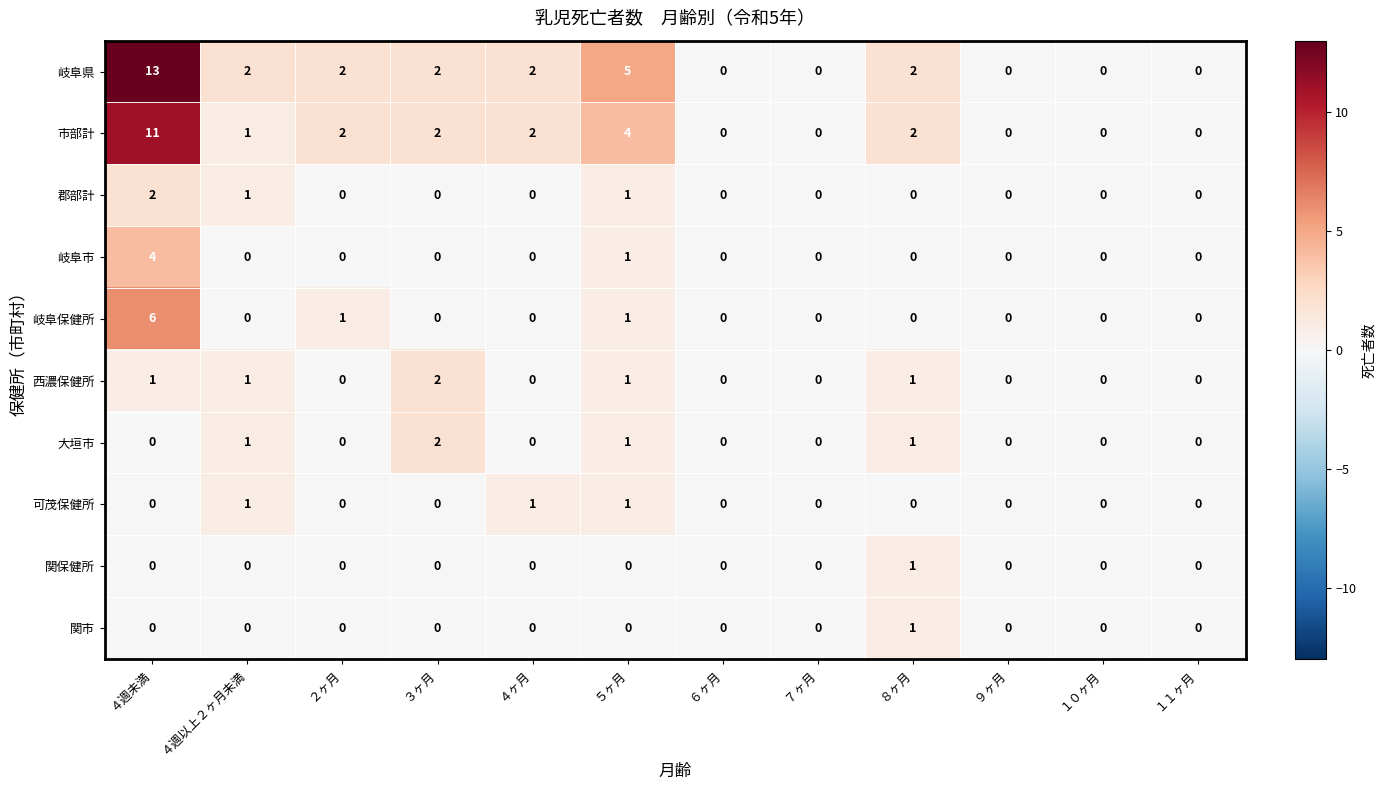

How many 大垣市 values are between 0 and 1?

11